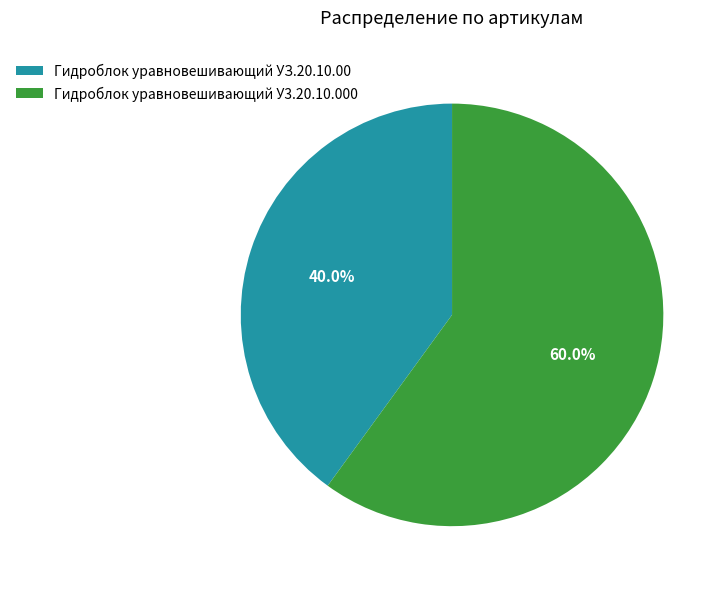

To the nearest percent, what is the difference between the Гидроблок уравновешивающий УЗ.20.10.00 and Гидроблок уравновешивающий У3.20.10.000 slice percentages?

20%